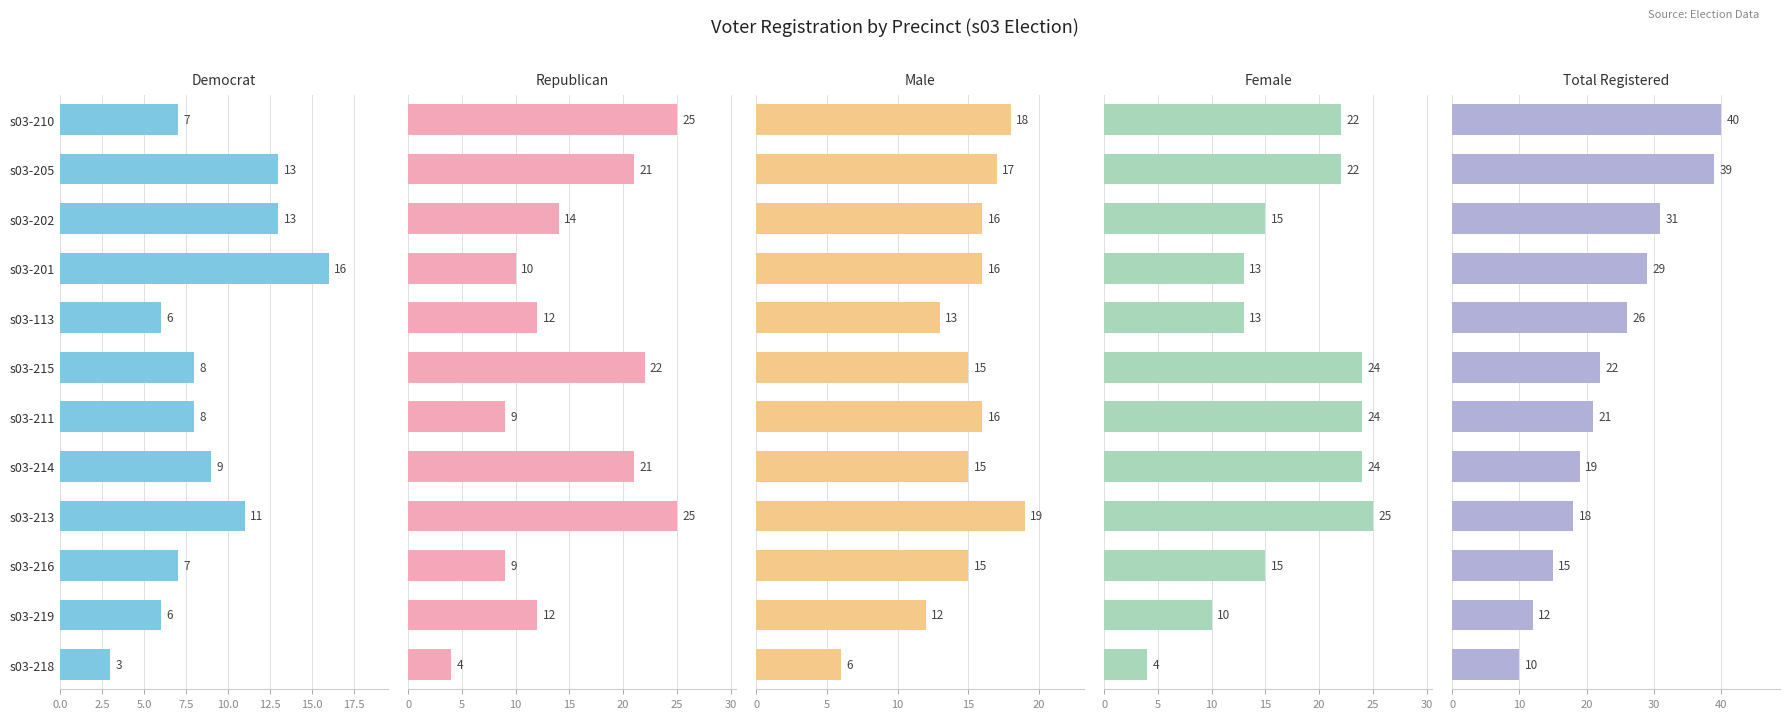

What is the difference between the second highest and minimum values in the Republican series?

21